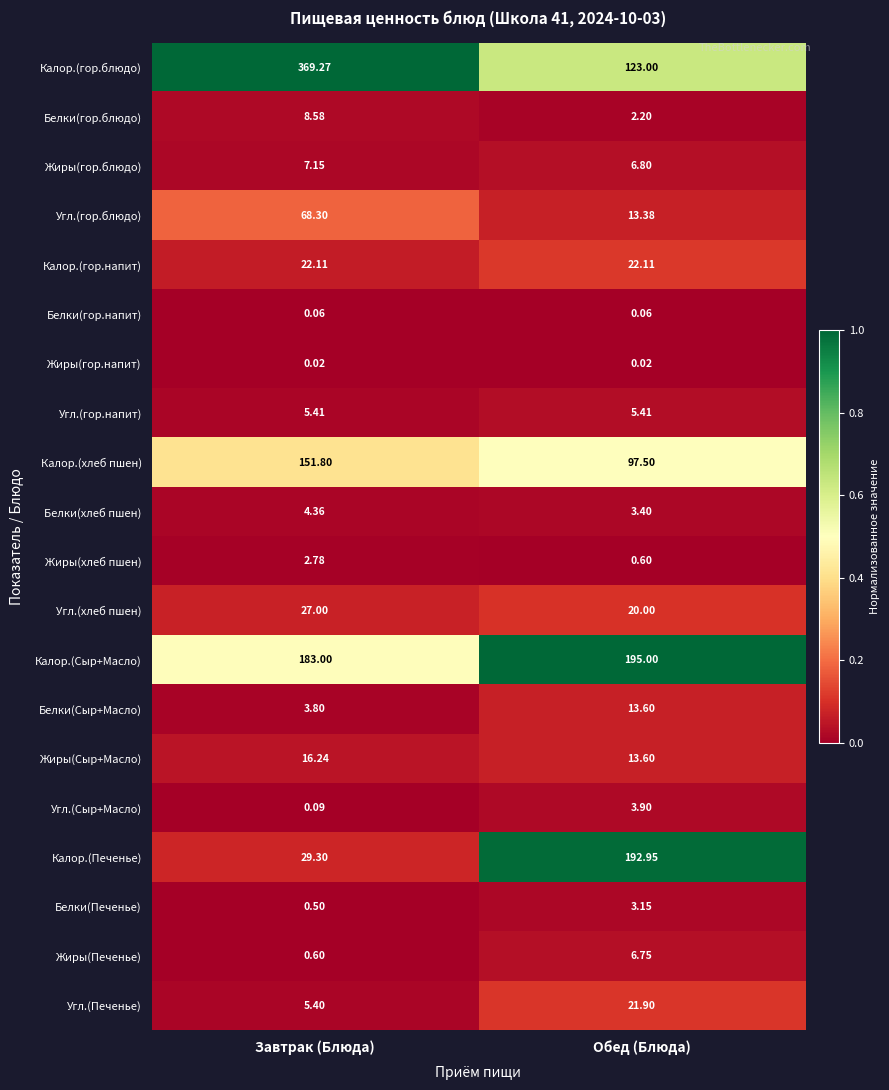

Which series has the largest total across all categories?

Калор.(гор.блюдо)